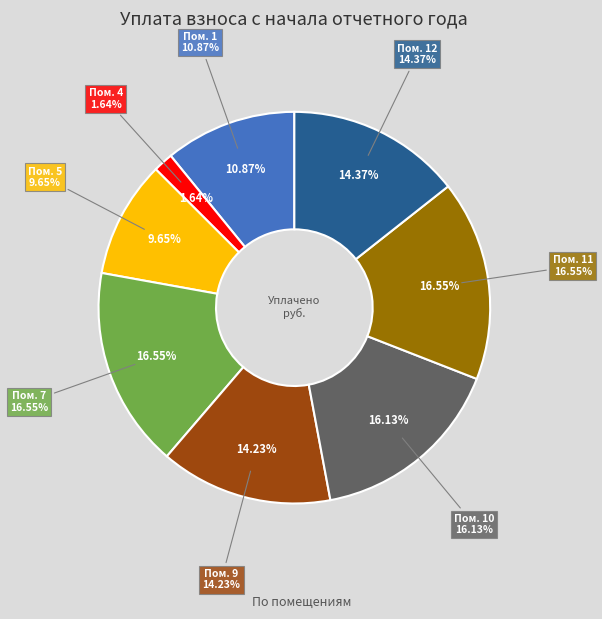

True or false: 7 accounts for 17% of the total.

True